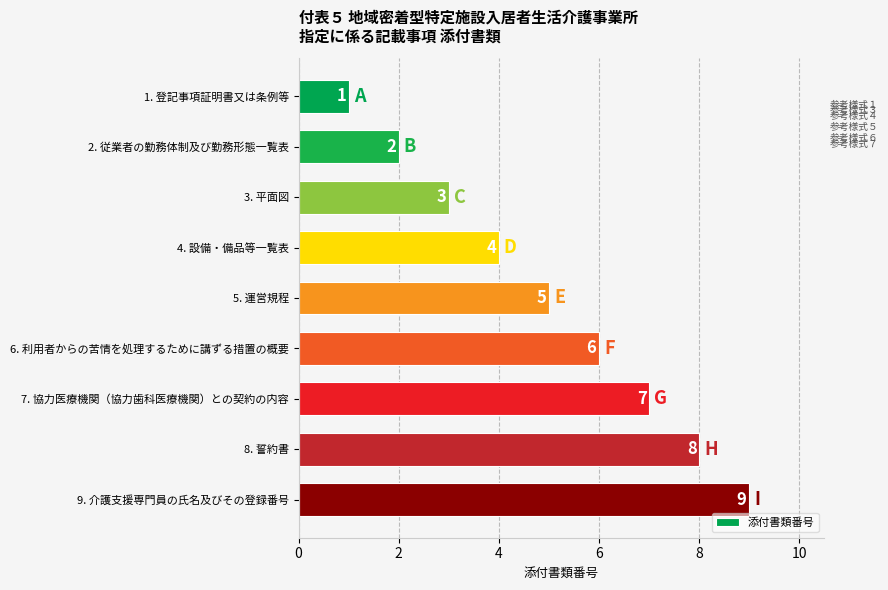

What is the ratio of the value at 6. 利用者からの苦情を処理するために講ずる措置の概要 to the value at 9. 介護支援専門員の氏名及びその登録番号?

0.7